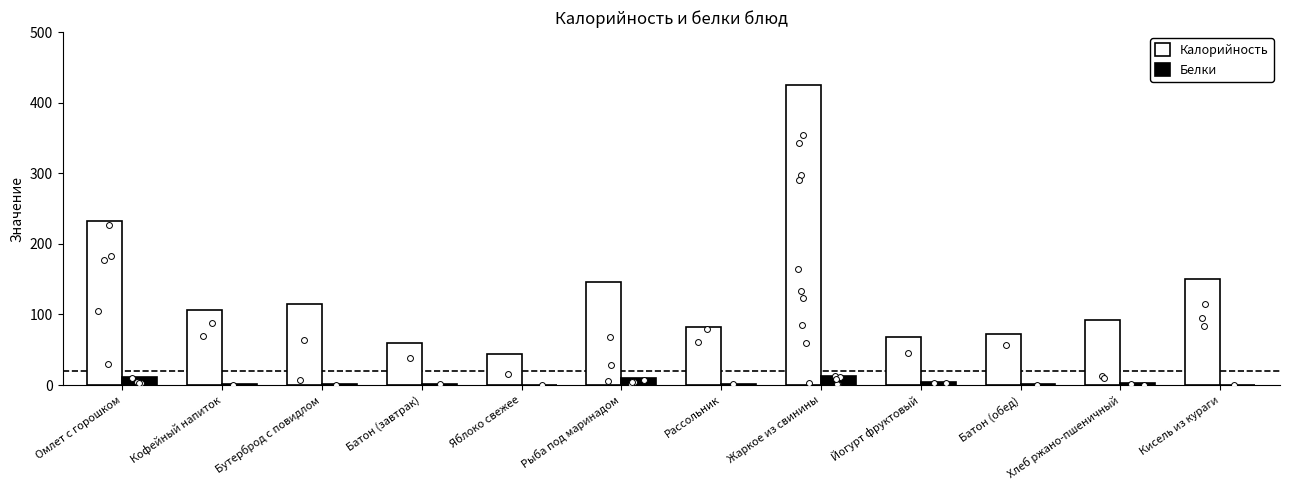

Which series has the largest total across all categories?

Калорийность